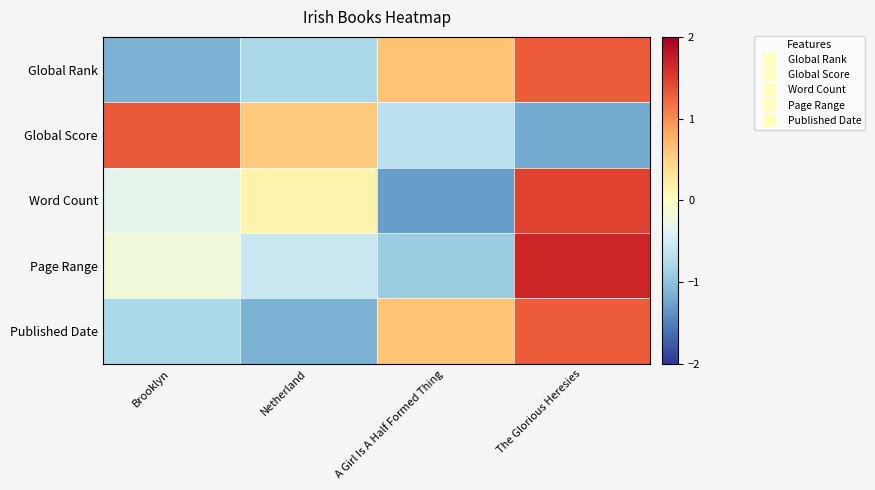

How many categories are shown in the chart?

4